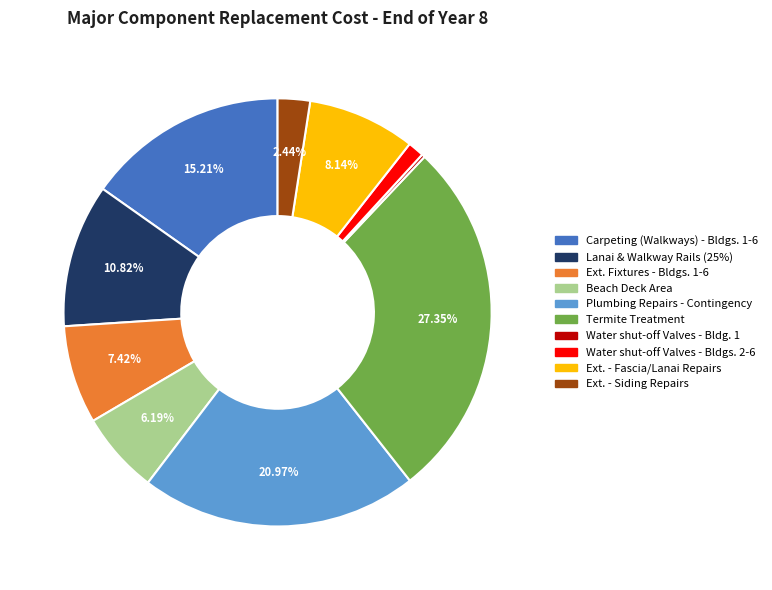

Which category has the biggest portion of the pie?

Termite Treatment